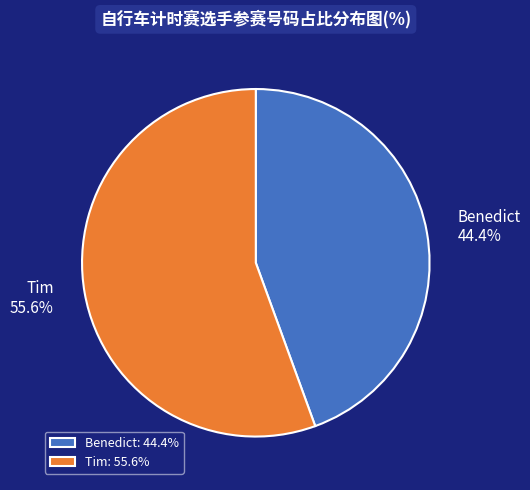

The Tim slice represents 64% of the pie. True or false?

False